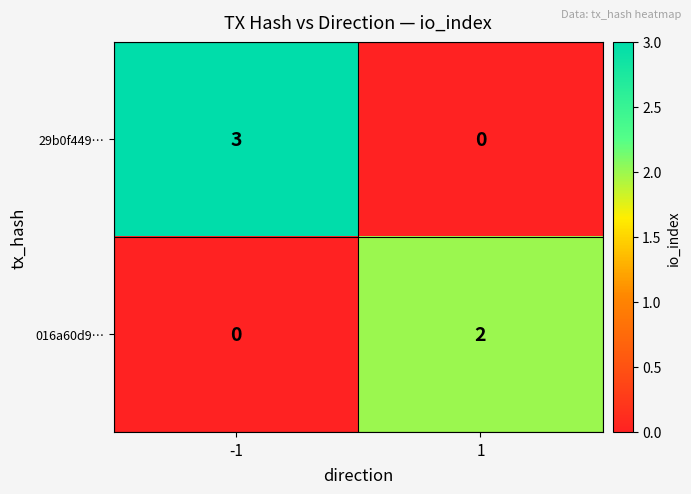

True or false: 016a60d9… has a value of -1 at -1.

False